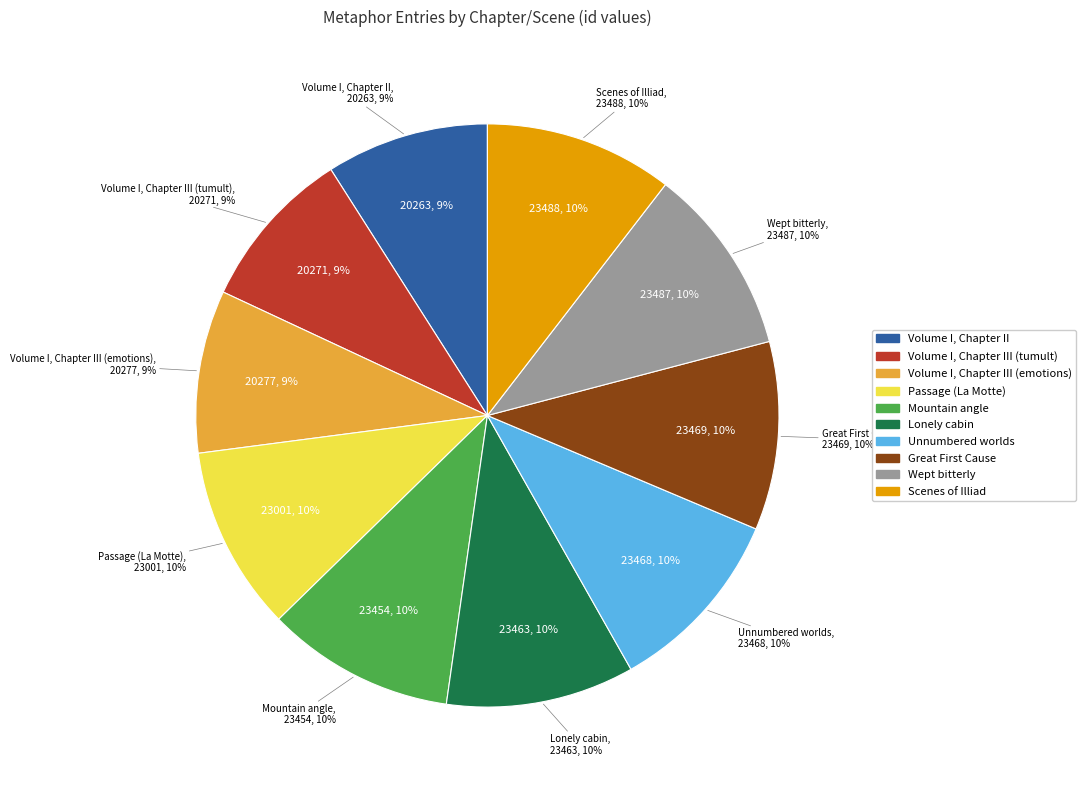

Rank the categories by value from lowest to highest.

Volume I, Chapter II, Volume I, Chapter III (tumult), Volume I, Chapter III (emotions), Passage (La Motte), Mountain angle, Lonely cabin, Unnumbered worlds, Great First Cause, Wept bitterly, Scenes of Illiad